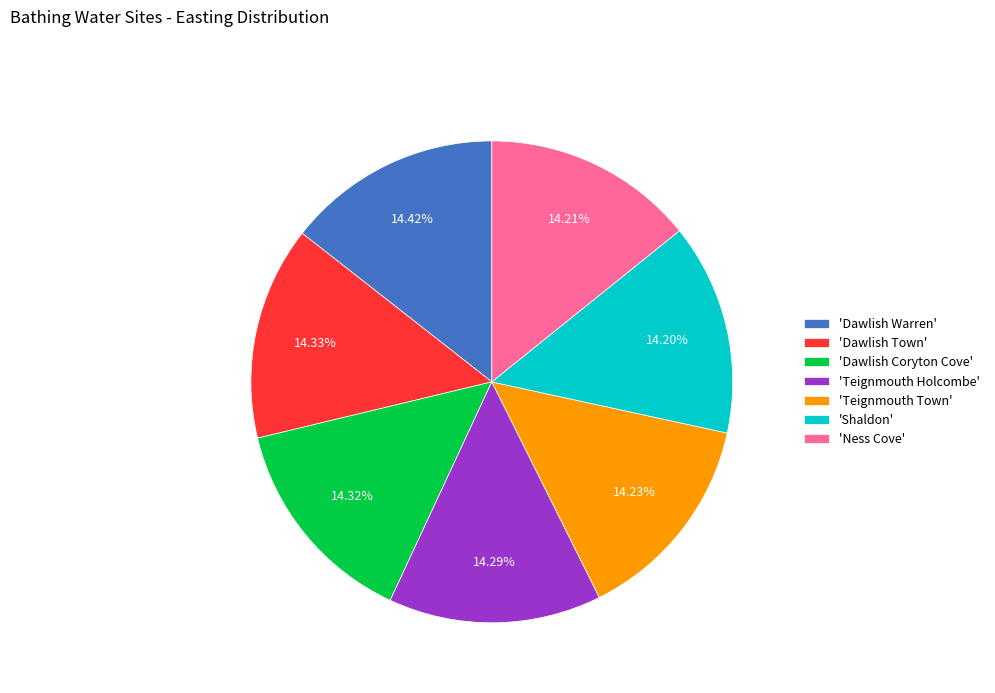

Combined, do 'Dawlish Town' and 'Teignmouth Town' account for over 50%?

No